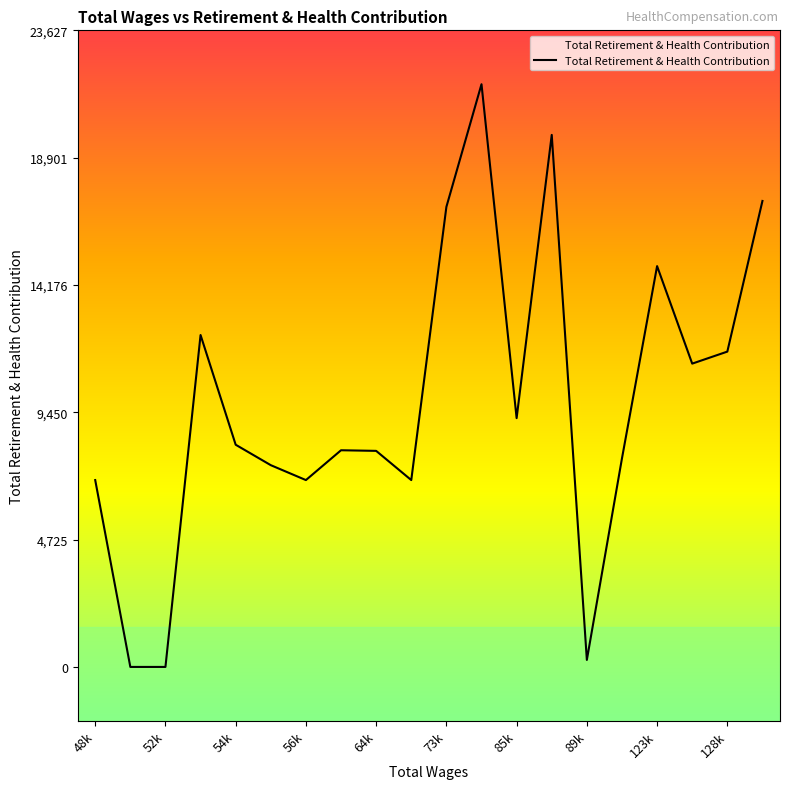

What is the maximum value shown in the chart?

21627